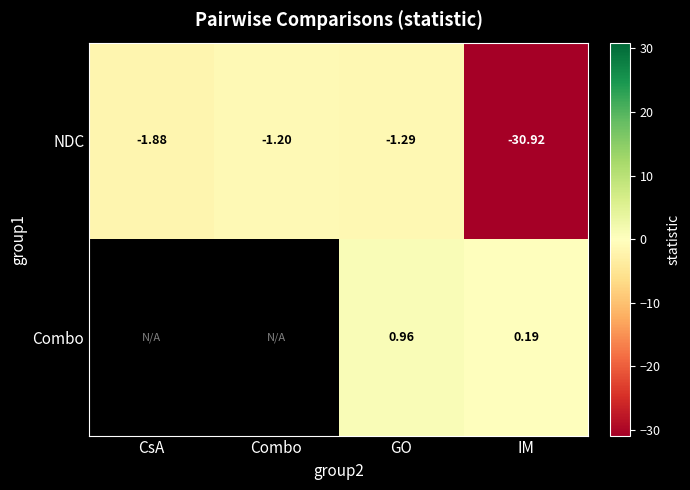

Between GO and IM, which series saw the biggest shift?

NDC